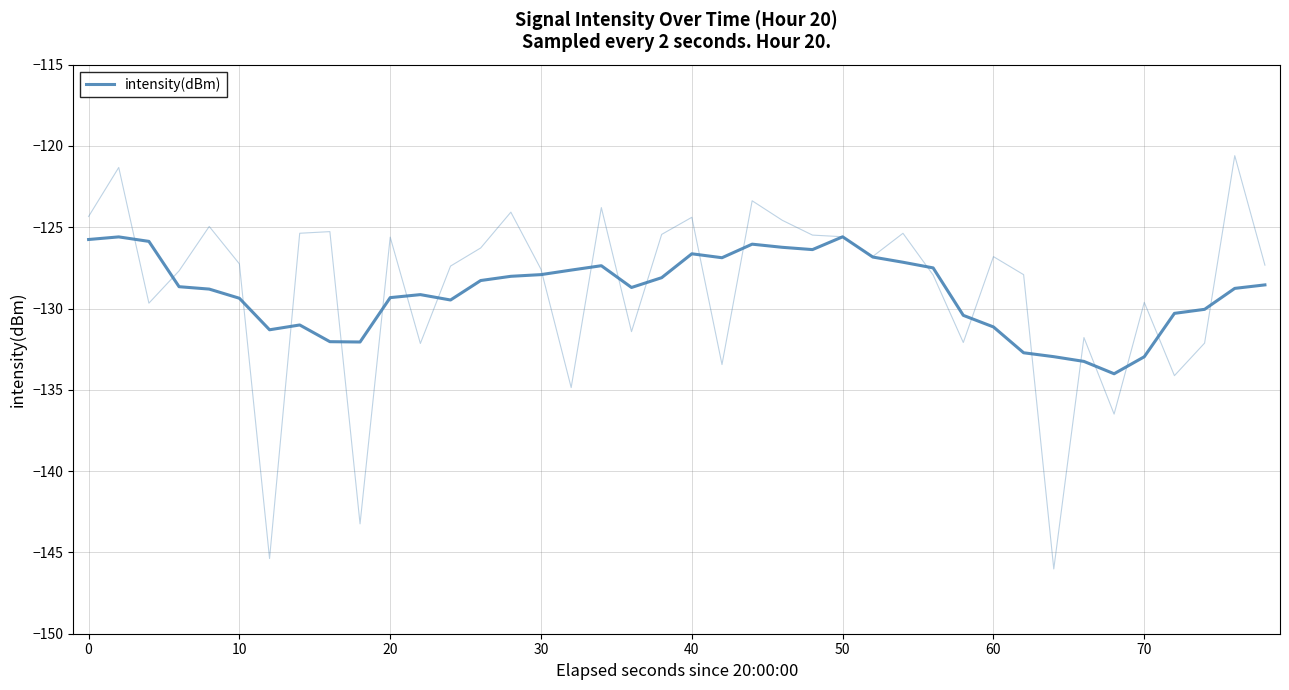

Reading left to right, extract all data points from this chart.

-125.8	-125.6	-125.9	-128.7	-128.8	-129.4	-131.3	-131.0	-132.0	-132.1	-129.3	-129.1	-129.5	-128.3	-128.0	-127.9	-127.6	-127.4	-128.7	-128.1	-126.6	-126.9	-126.0	-126.2	-126.4	-125.6	-126.8	-127.2	-127.5	-130.4	-131.1	-132.7	-133.0	-133.3	-134.0	-133.0	-130.3	-130.0	-128.8	-128.5